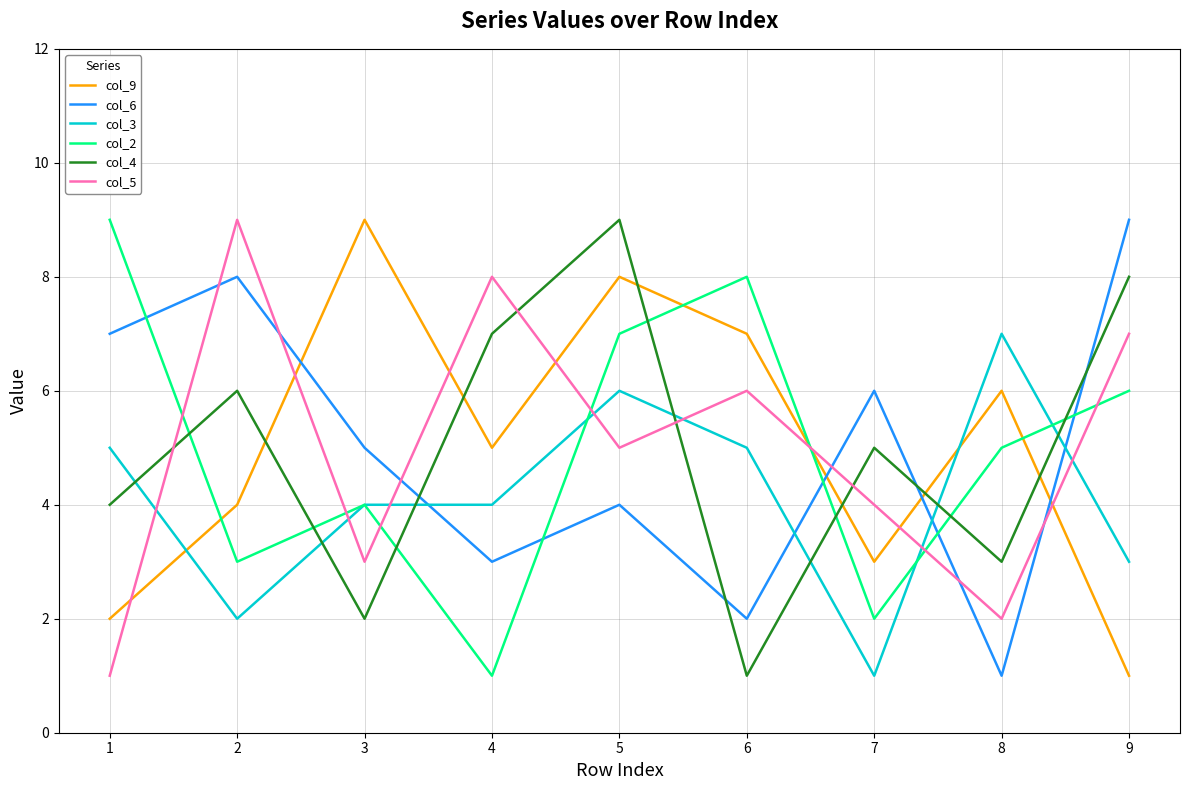

How many categories are shown in the chart?

9